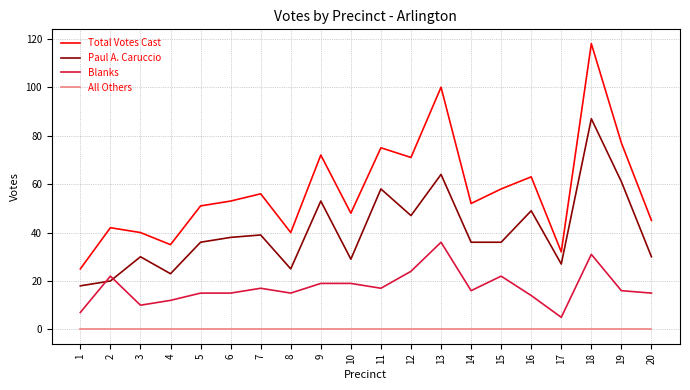

What are all the series names shown in the legend?

Total Votes Cast, Paul A. Caruccio, Blanks, All Others